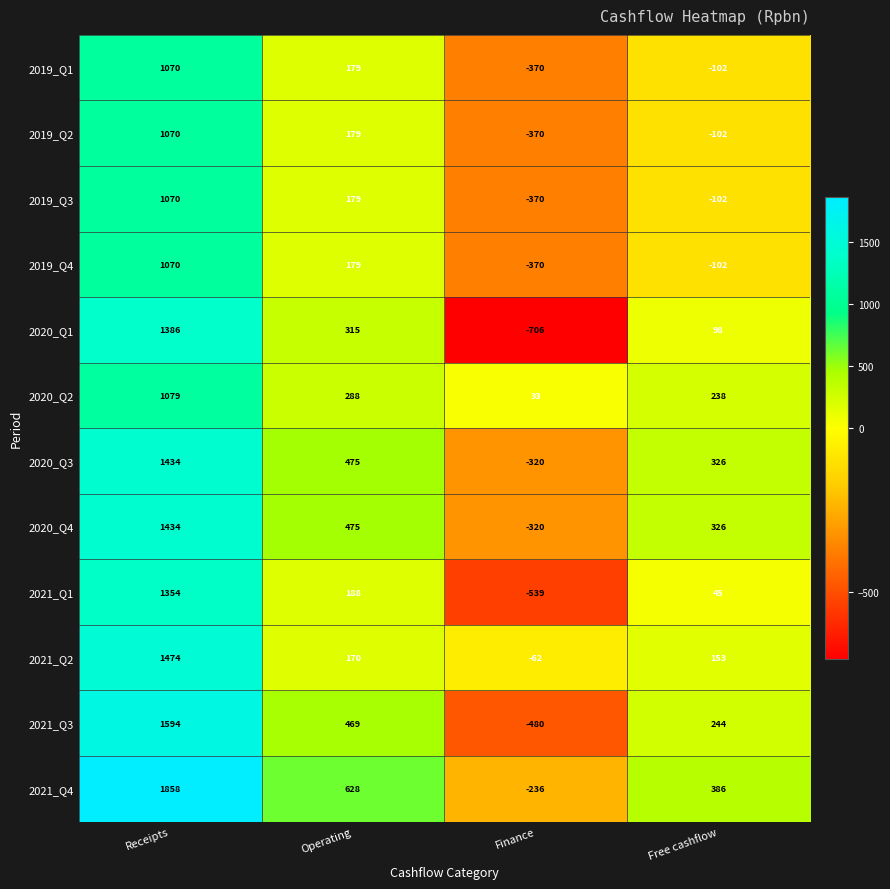

The value of 2020_Q1 at Finance is -706. True or false?

True